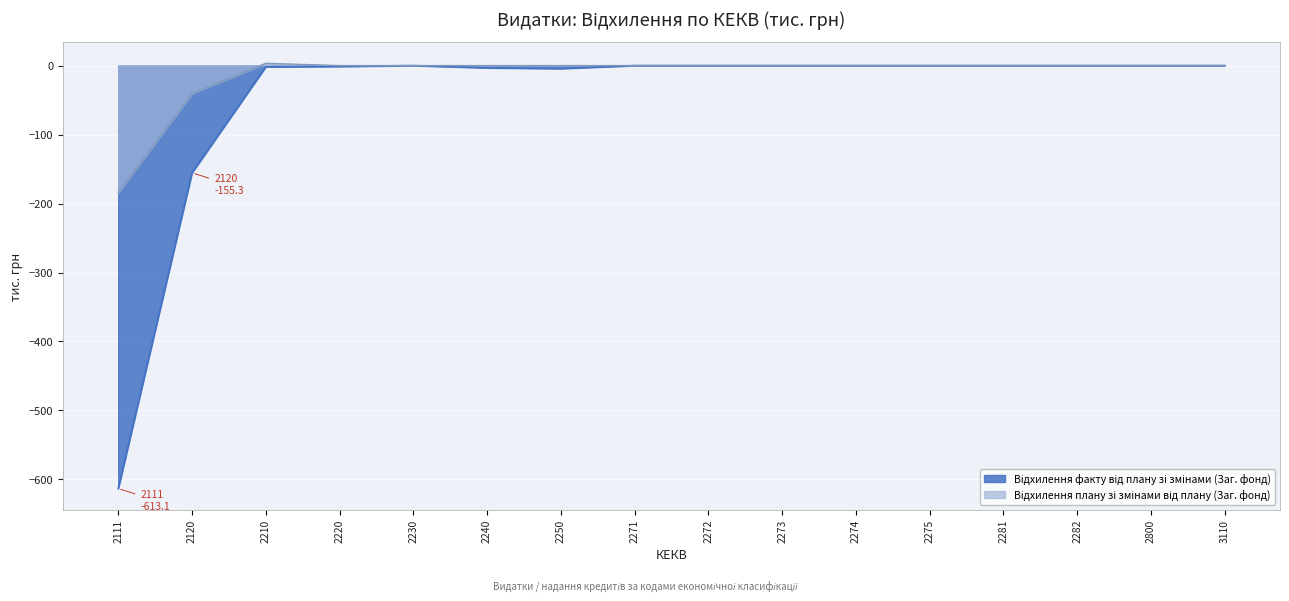

At which category is the sum across all series the highest?

2210